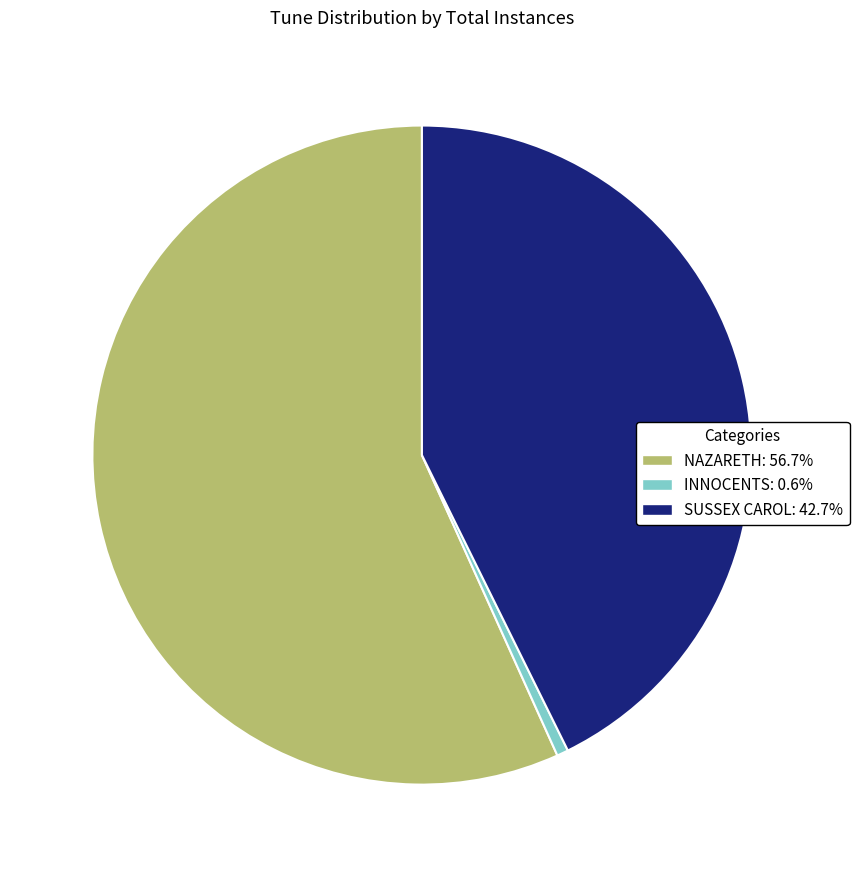

Does NAZARETH: 56.7% account for over 50% of the chart?

Yes